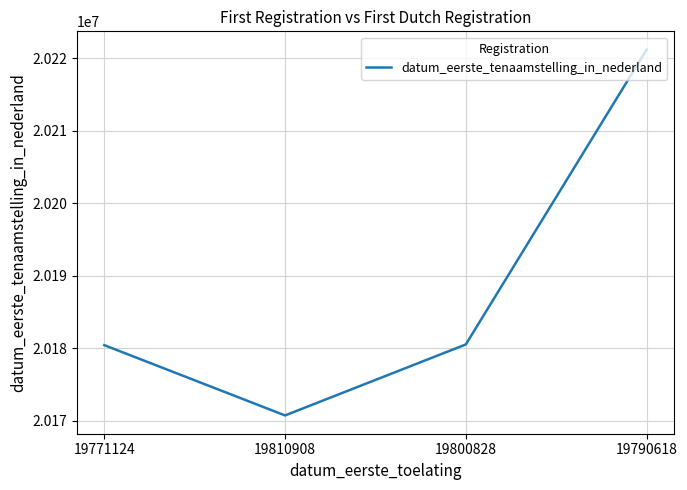

Is it true that the value at 19800828 is 8899489?

False